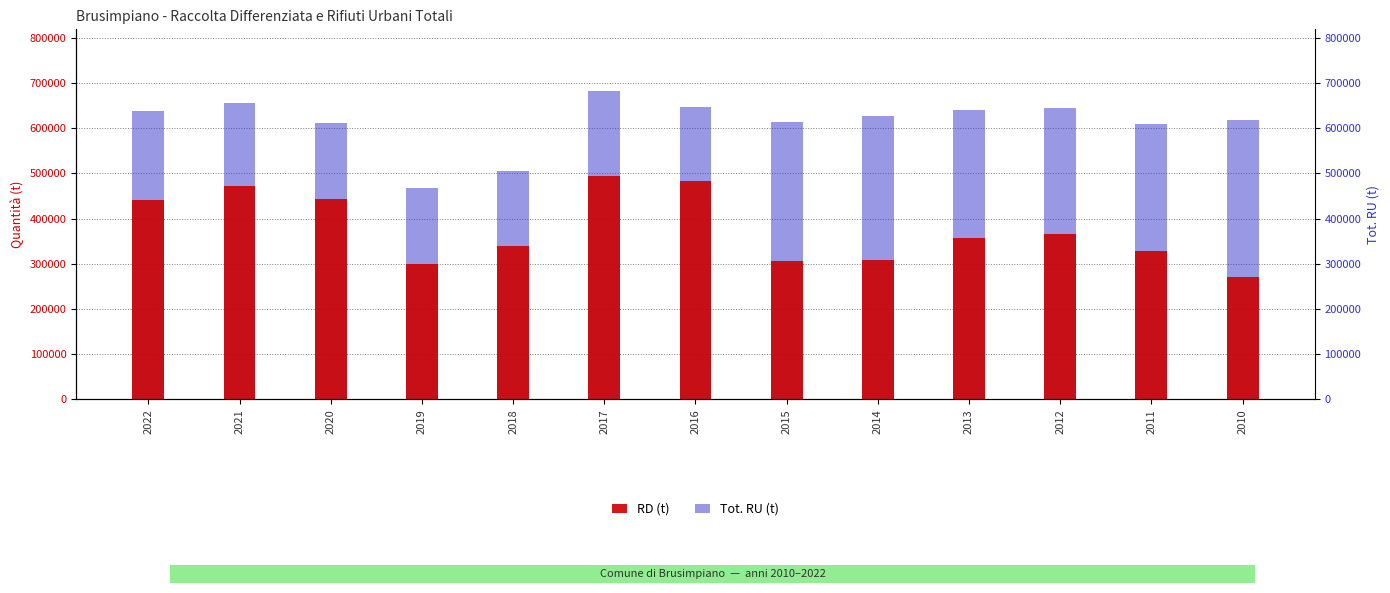

True or false: Tot. RU (t) has a value of 1132372 at 2021.

False